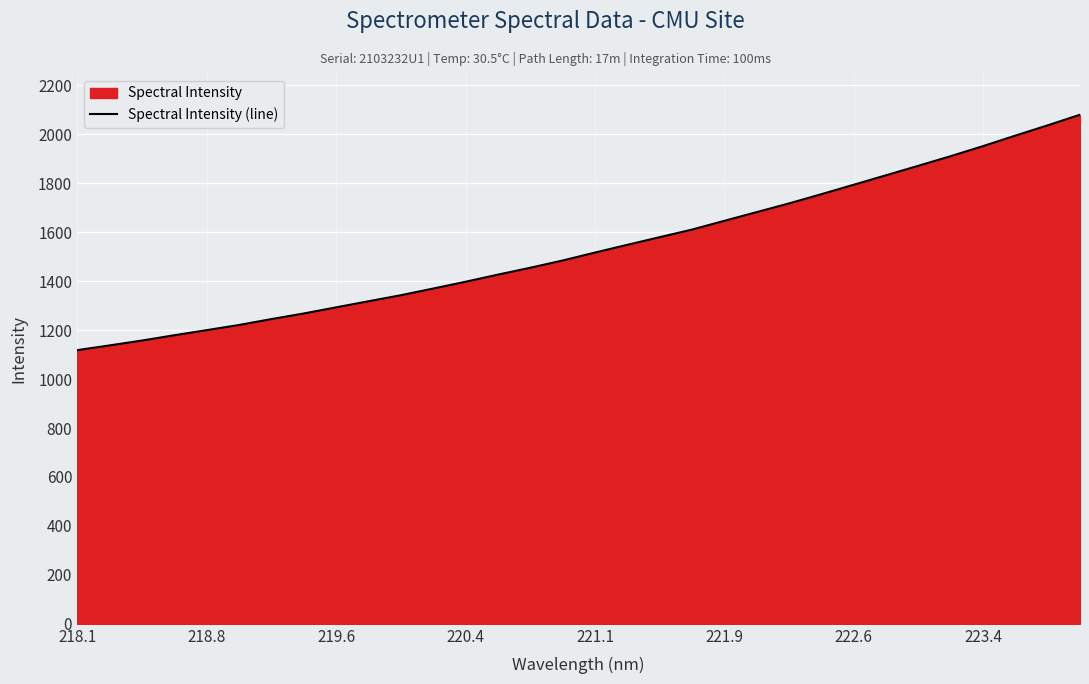

Is it true that the value at 222.6 is 1794.2?

True